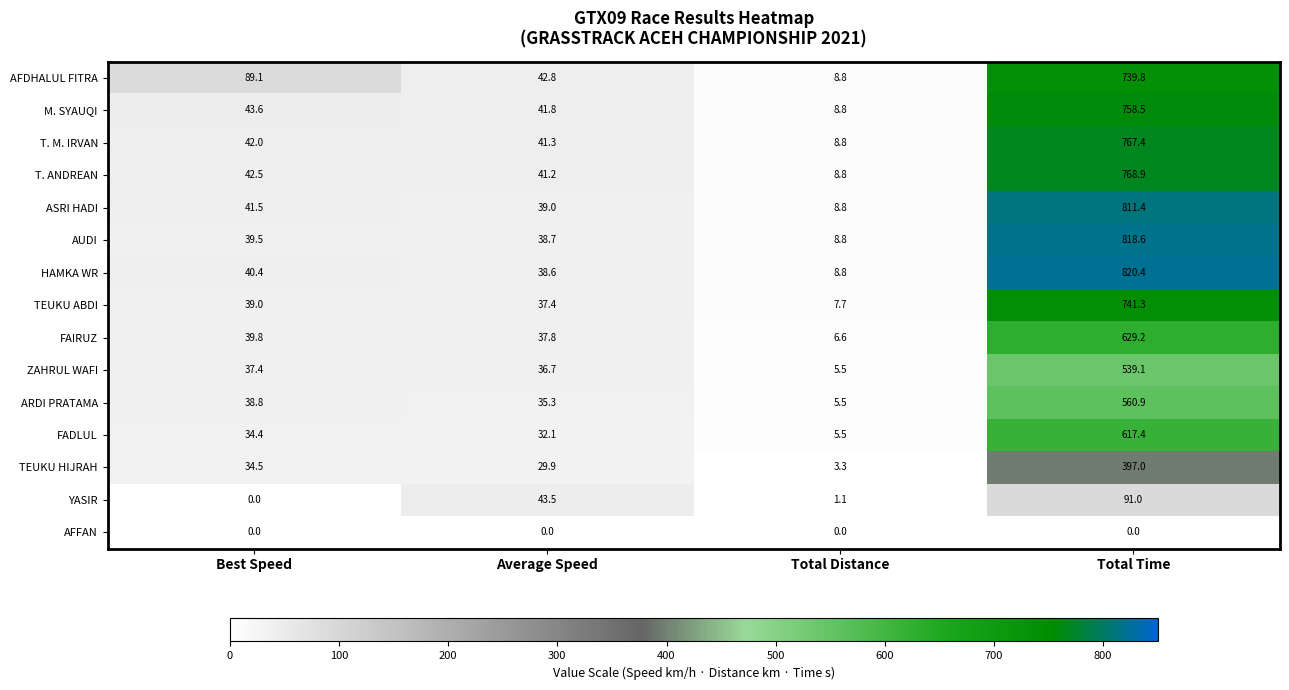

Rank the series by their maximum value, from lowest to highest.

AFFAN, YASIR, TEUKU HIJRAH, ZAHRUL WAFI, ARDI PRATAMA, FADLUL, FAIRUZ, AFDHALUL FITRA, TEUKU ABDI, M. SYAUQI, T. M. IRVAN, T. ANDREAN, ASRI HADI, AUDI, HAMKA WR